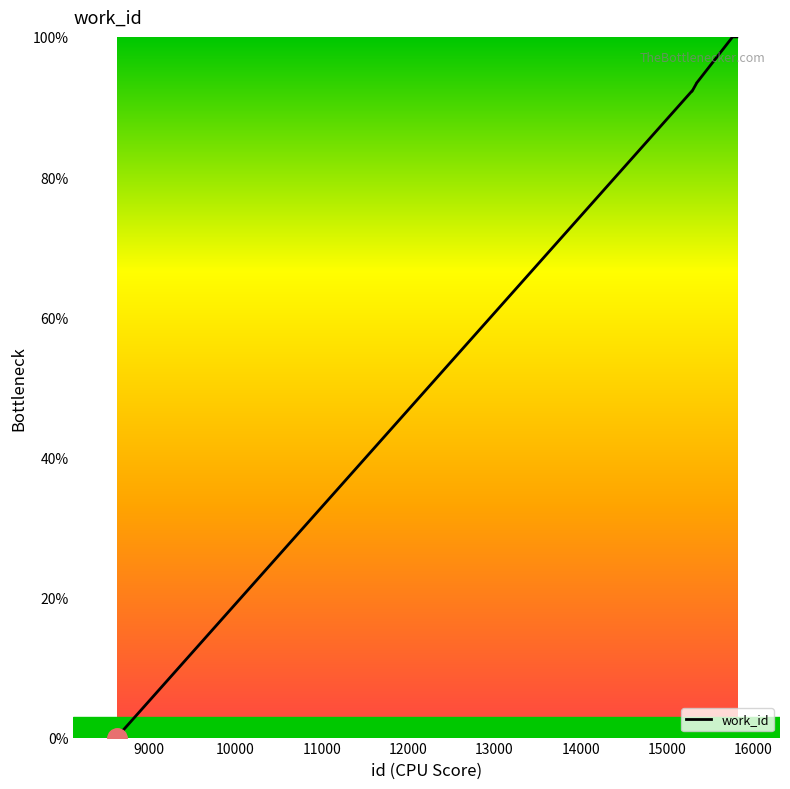

How many lines are shown in the chart?

1